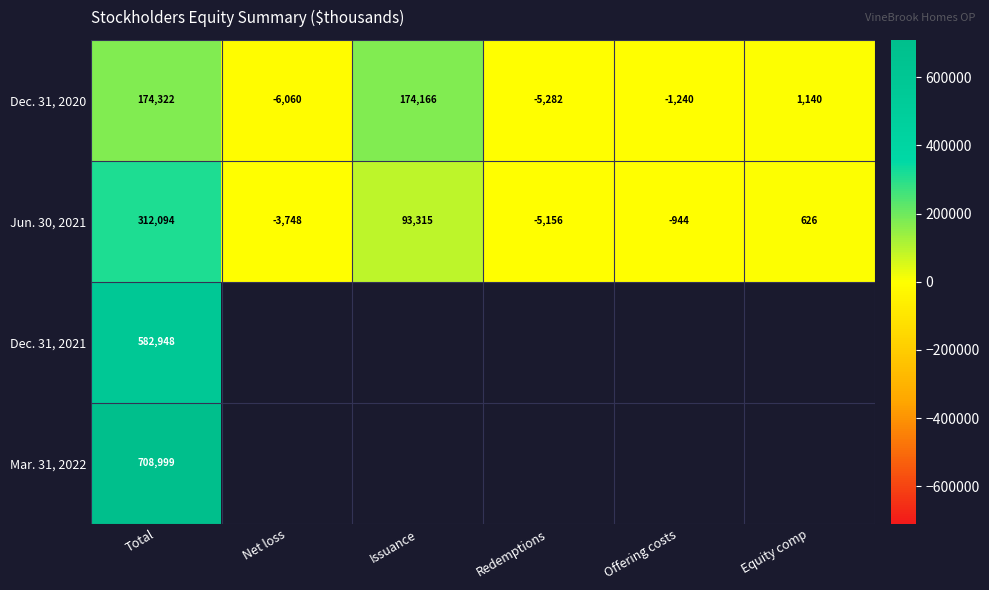

What is the difference between the highest and lowest values at Total?

534677